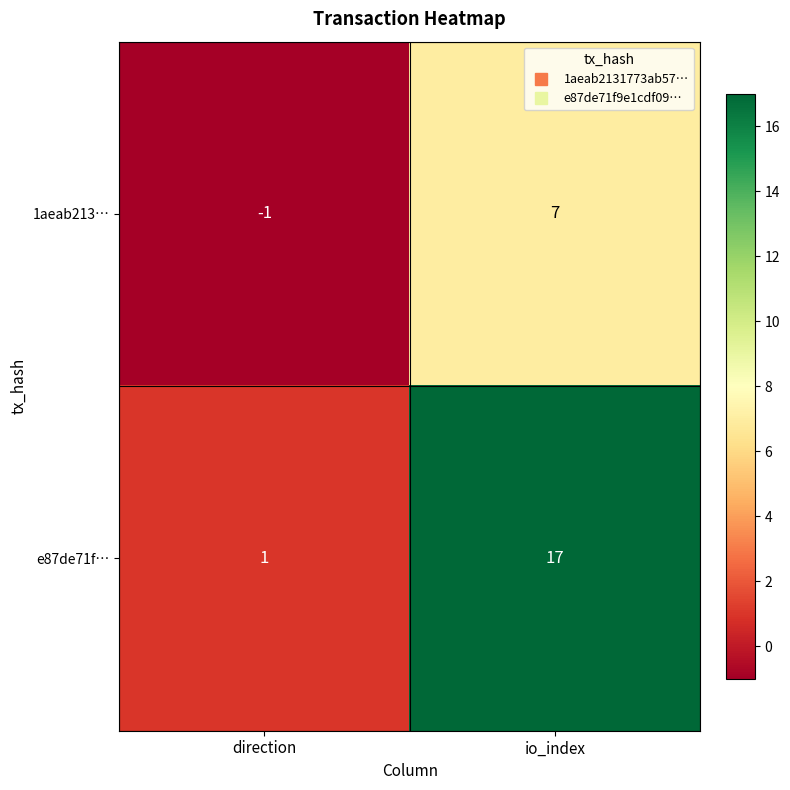

At which label does e87de71f… reach its minimum?

direction